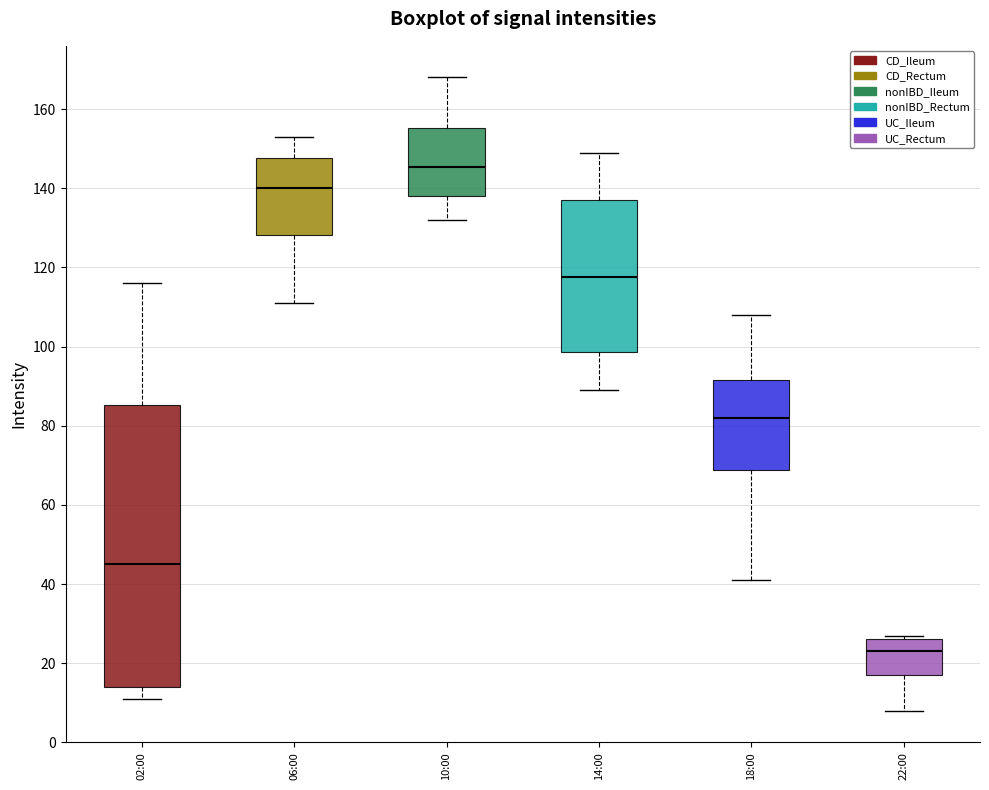

Which box has the highest median line?

10:00